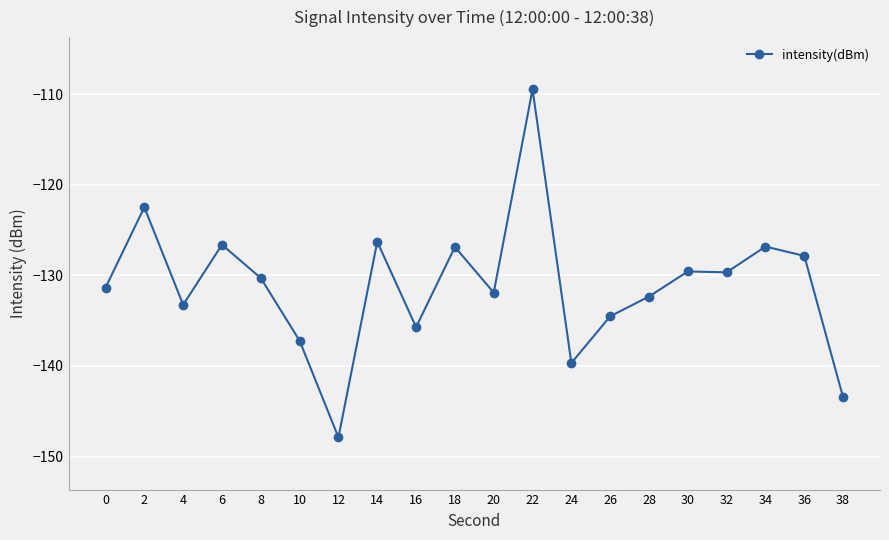

Between 10 and 30, which is larger?

30